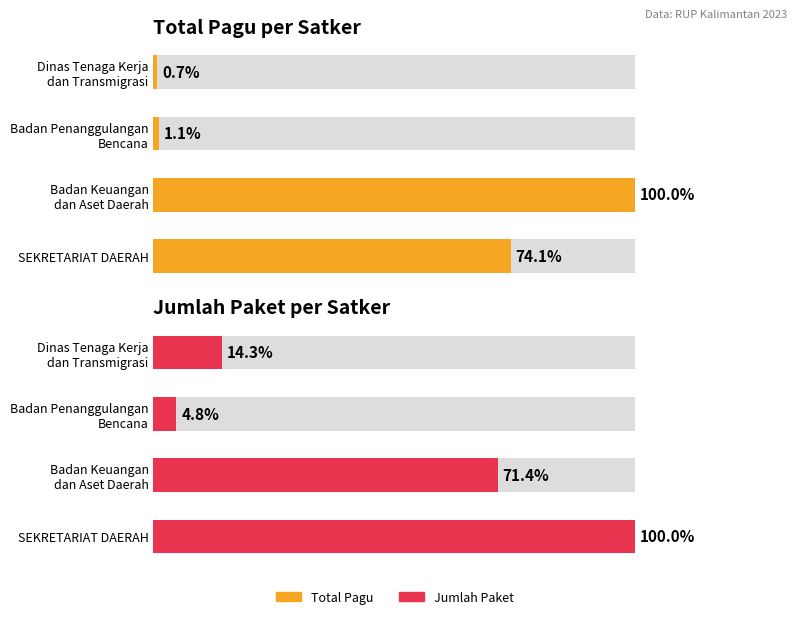

How many bars are there in each group?

2